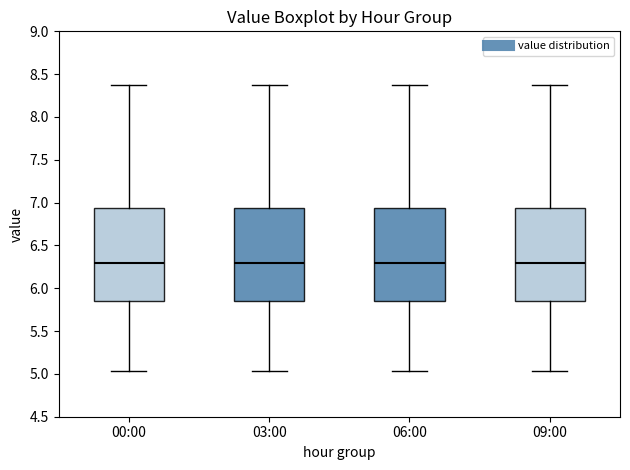

Reading left to right, transcribe this box plot: for each box, give where its median line is, the range the box spans, and where its two whiskers end, as read against the y-axis. The values are not printed on the chart, so give them approximately, as read against the axis.

00:00: median 6.30, box 5.85 to 6.95, whiskers 5.05 to 8.35
03:00: median 6.30, box 5.85 to 6.95, whiskers 5.05 to 8.35
06:00: median 6.30, box 5.85 to 6.95, whiskers 5.05 to 8.35
09:00: median 6.30, box 5.85 to 6.95, whiskers 5.05 to 8.35